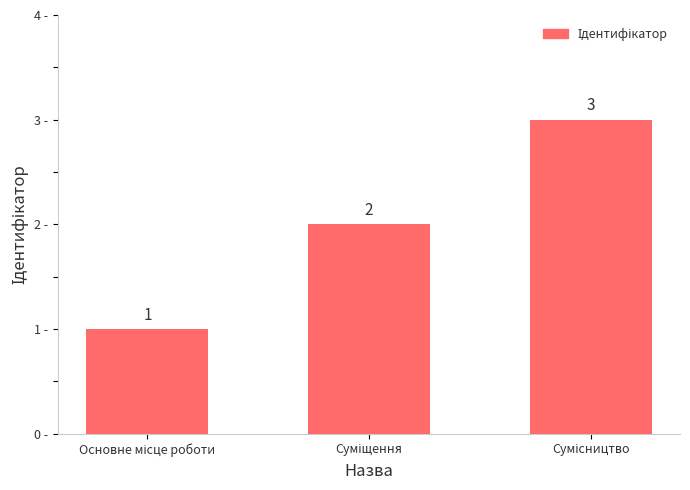

What is the value of the 1st bar from the left?

1